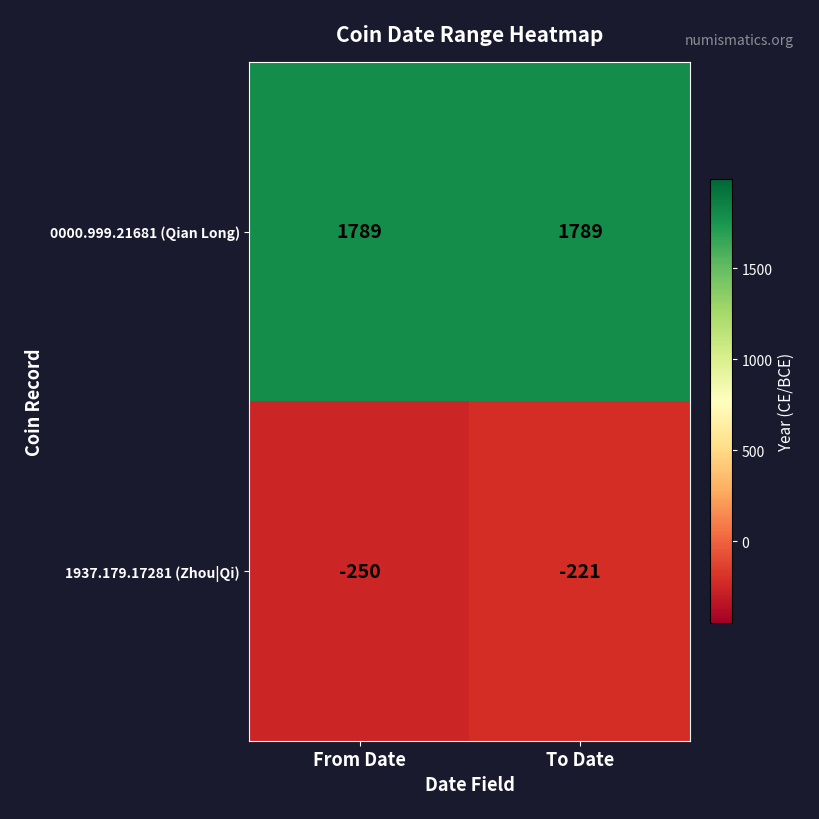

Reading left to right, transcribe all the data shown in this chart.

0000.999.21681 (Qian Long): From Date=1789	To Date=1789
1937.179.17281 (Zhou|Qi): From Date=-250	To Date=-221